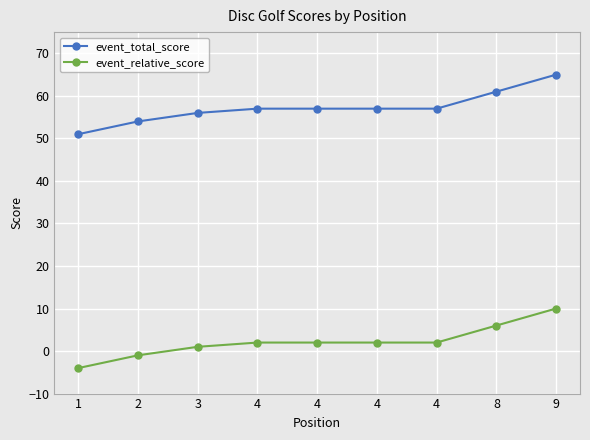

The event_relative_score series shows -4 at 1. True or false?

True